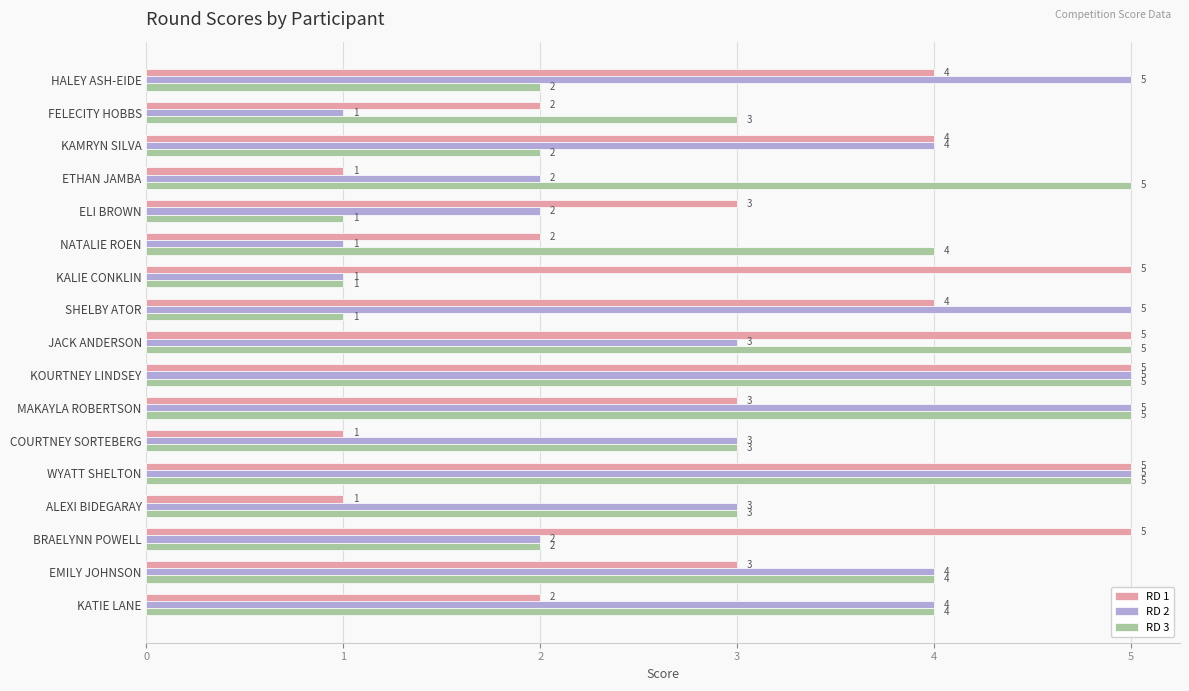

What is the average value of the RD 3 series?

3